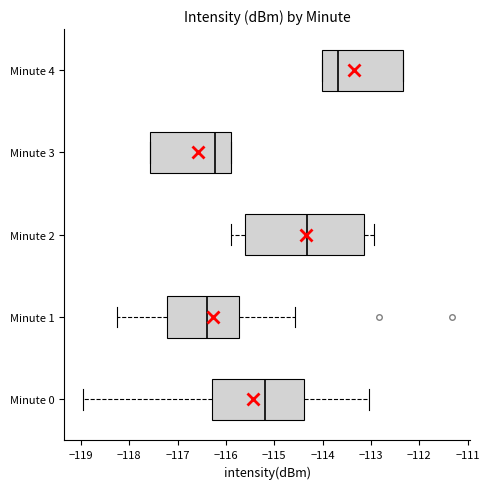

Which box is the widest, from its left edge to its right edge?

Minute 2